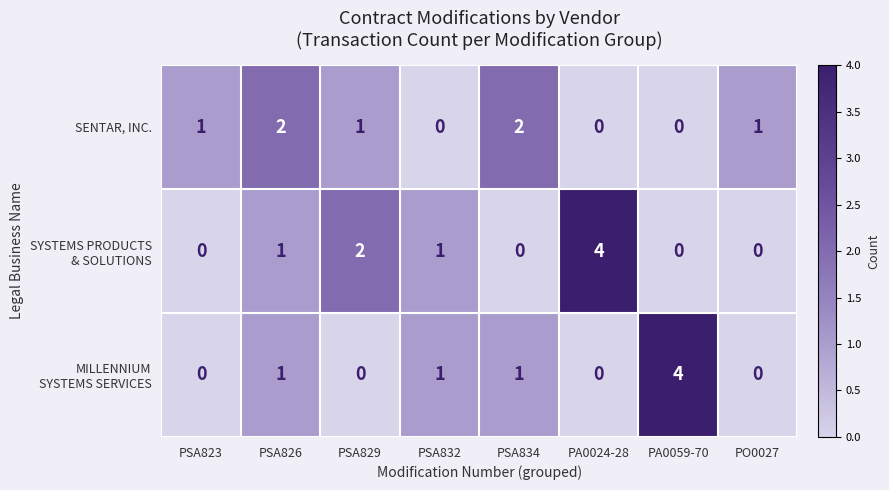

What is the sum of the SENTAR, INC. values at PSA834 and PSA829?

3